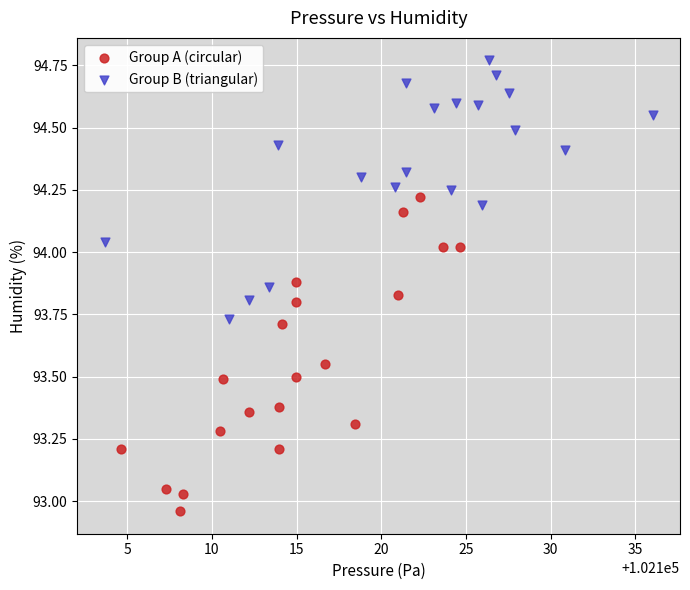

Which series has the widest spread of Y values?

Group A (circular)